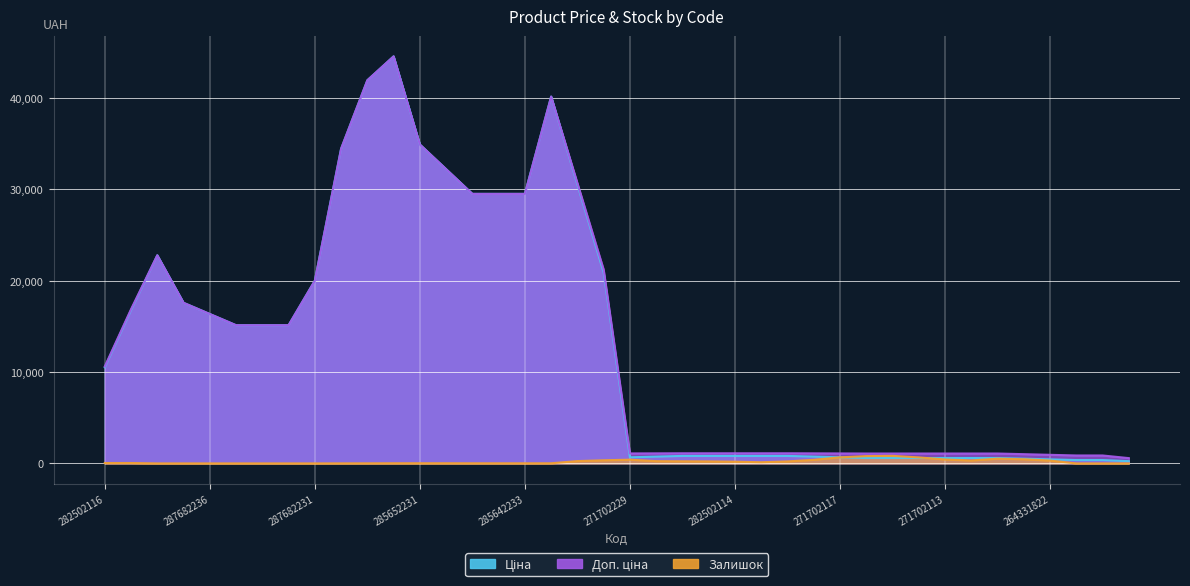

Between 287682235 and 271702114, which is larger?

287682235